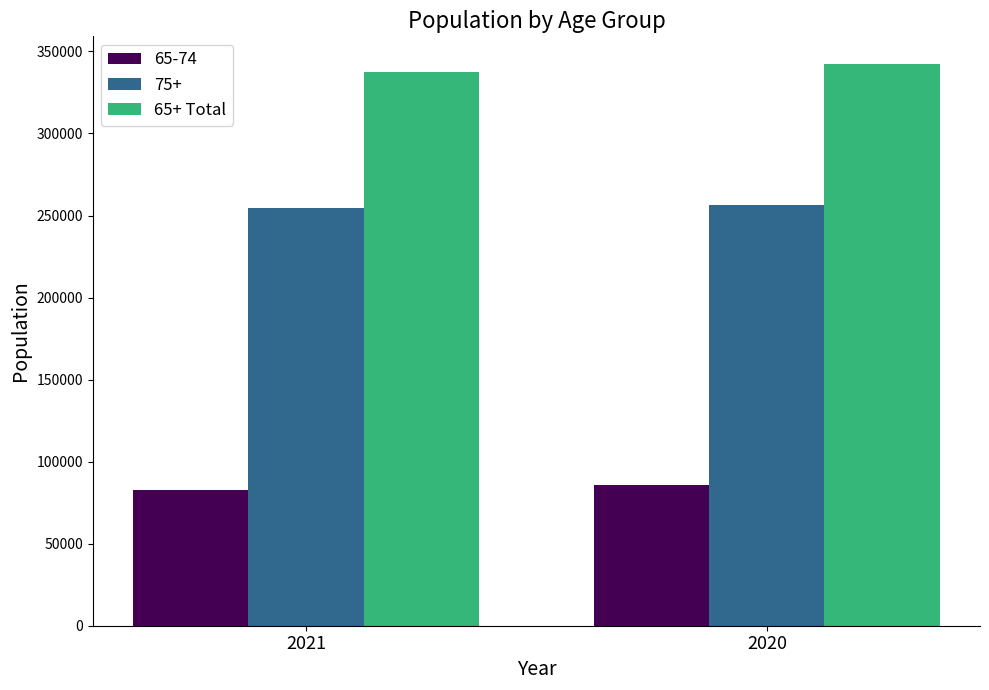

At 2021, list the series in order from smallest to largest.

65-74, 75+, 65+ Total